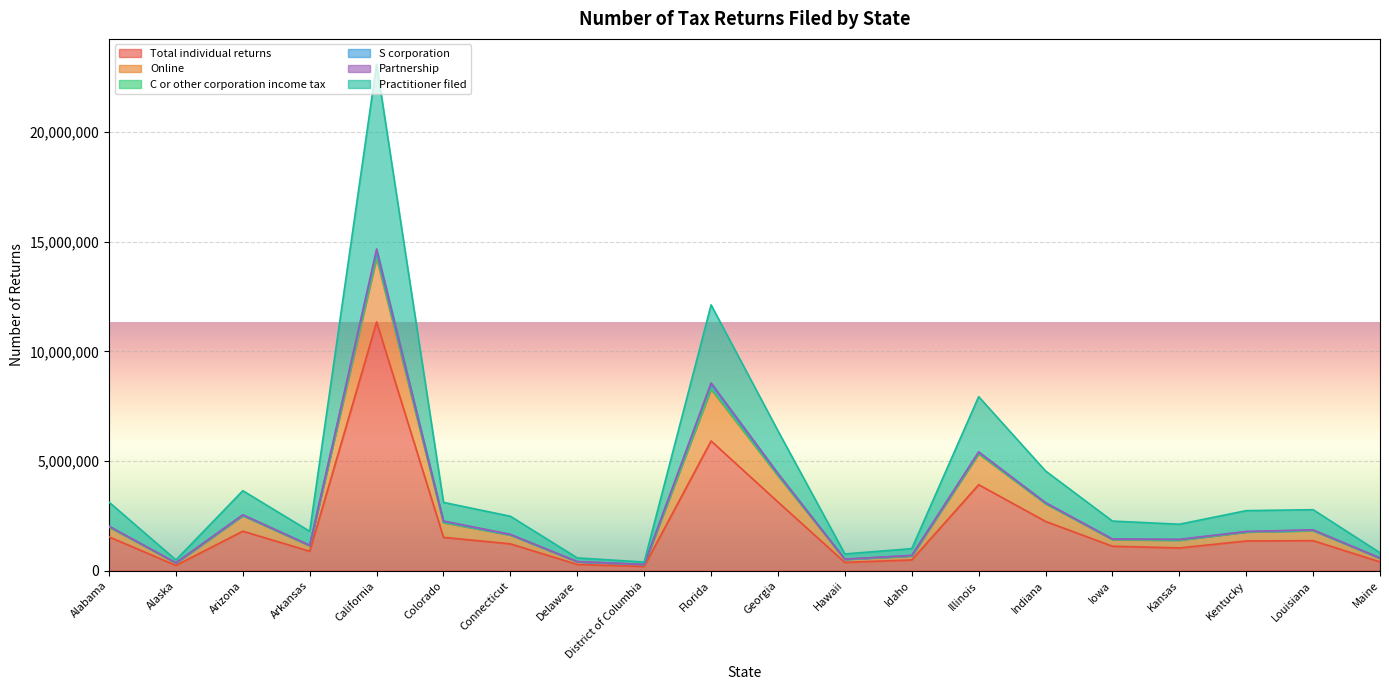

The Total individual returns series shows 3921665 at Illinois. True or false?

True